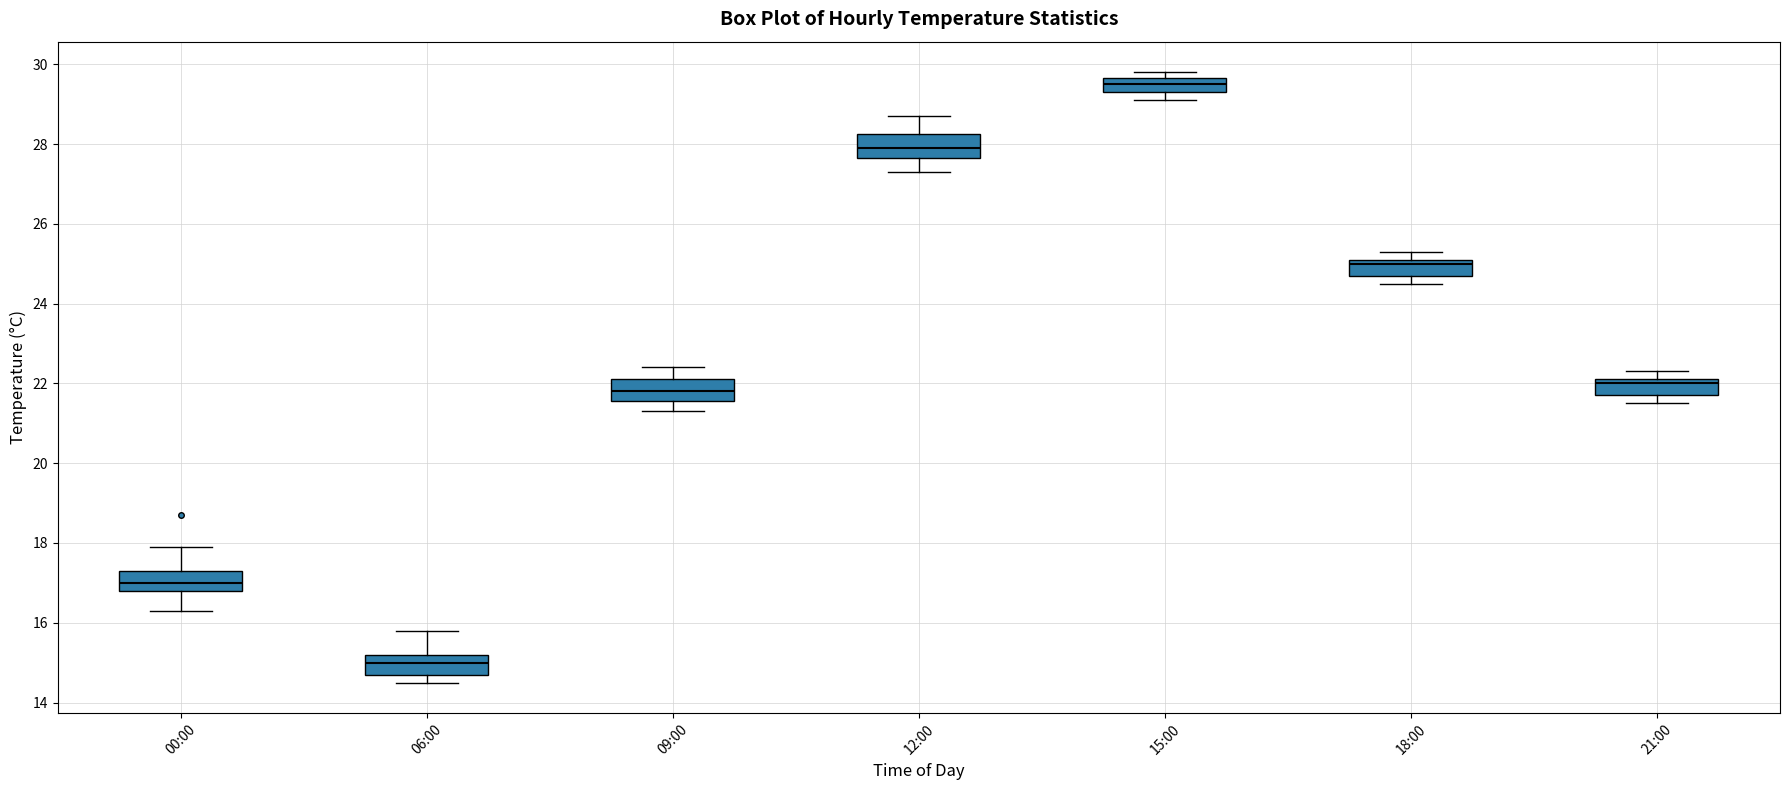

Where is the lower edge of the box for 06:00 on the y-axis? The values are not printed on the chart, so give them approximately, as read against the axis.

14.8